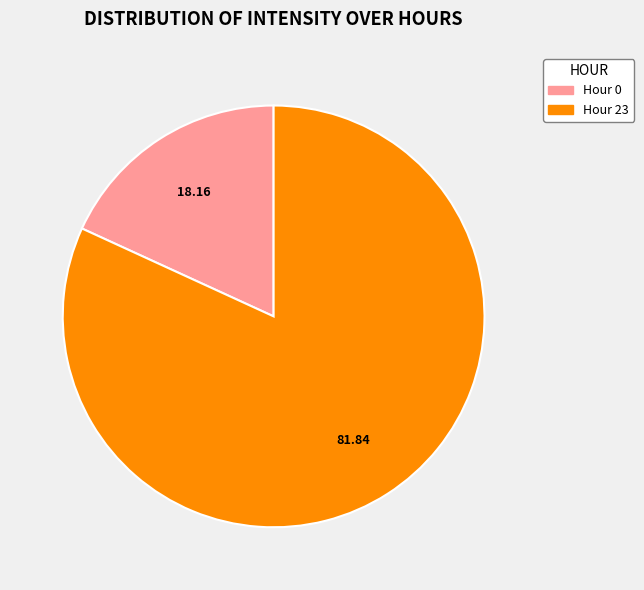

Combined, do Hour 23 and Hour 0 account for over 50%?

Yes